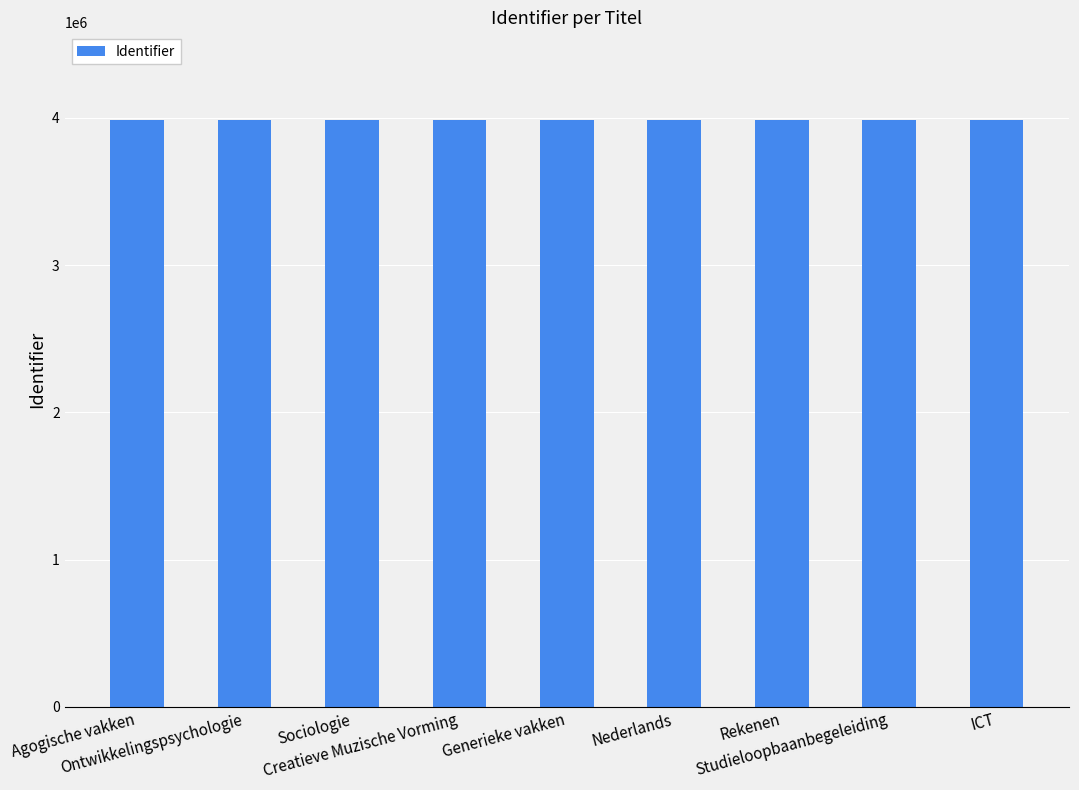

What is the difference between the values at Agogische vakken and Creatieve Muzische Vorming?

3